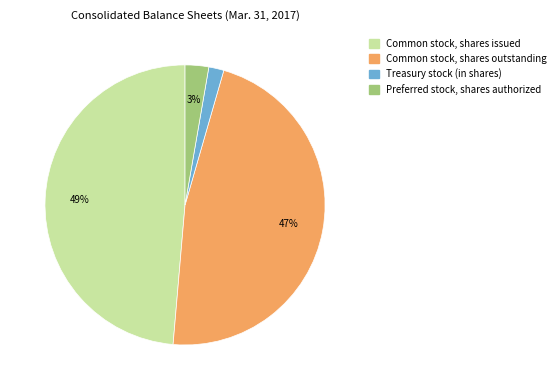

Do Common stock, shares issued and Preferred stock, shares authorized together represent more than half of the pie?

Yes